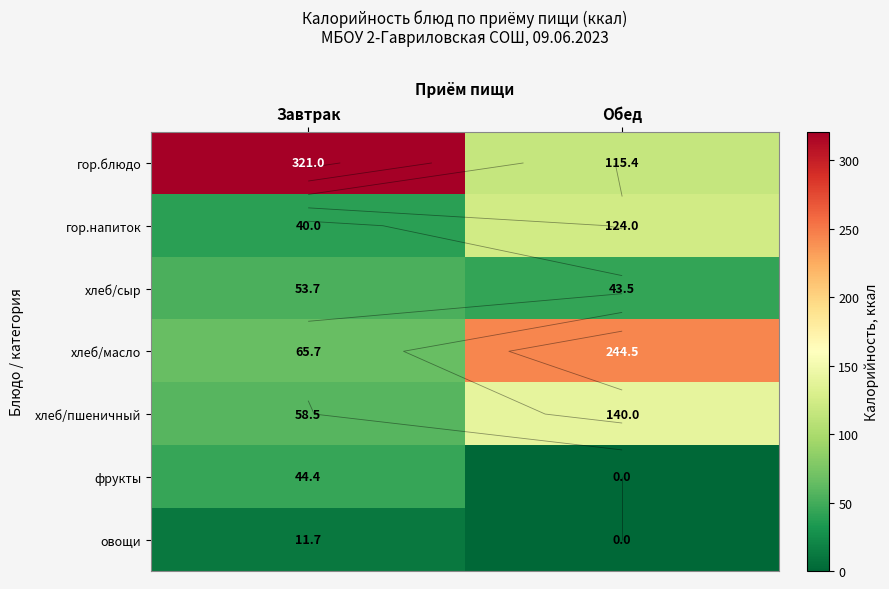

What is the sum of all овощи values?

11.7